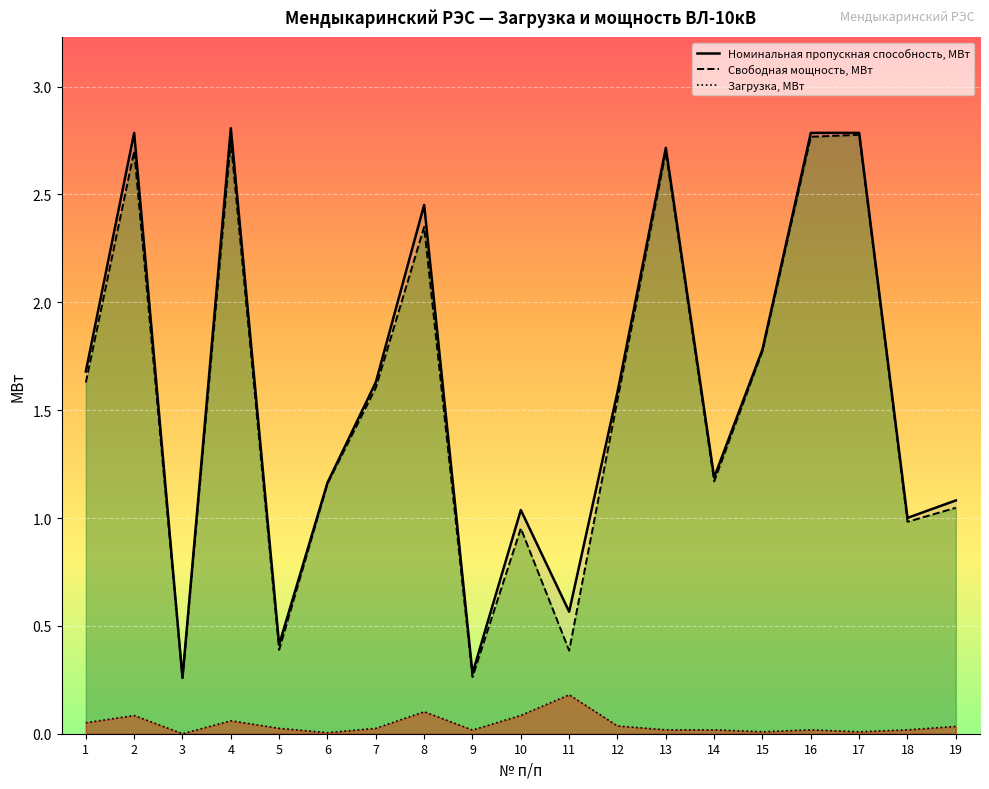

True or false: Свободная мощность, МВт and Номинальная пропускная способность, МВт intersect in this chart.

False